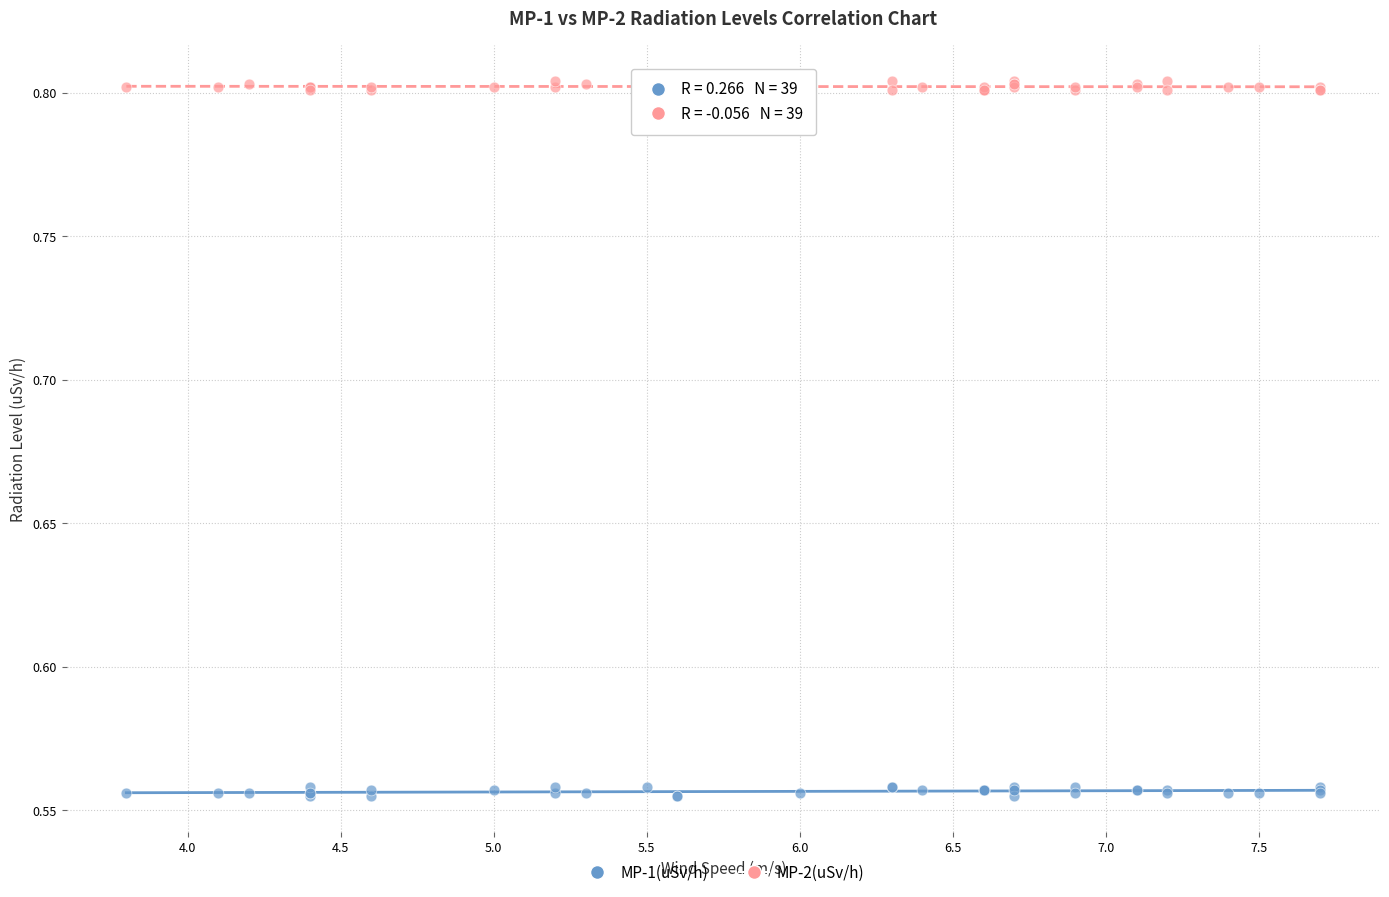

What are all the series names shown in the legend?

MP-1(uSv/h), MP-2(uSv/h)